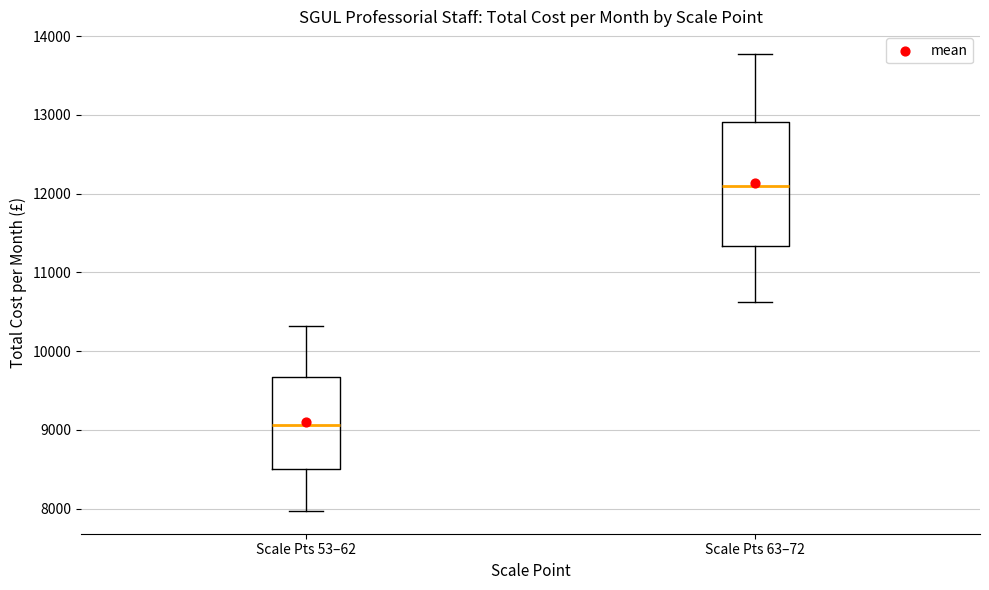

Reading left to right, read every box against the y-axis: the position of its median line, the range the box covers, and the ends of its whiskers. The values are not printed on the chart, so give them approximately, as read against the axis.

Scale Pts 53–62: median 9100, box 8500 to 9700, whiskers 8000 to 10300
Scale Pts 63–72: median 12100, box 11300 to 12900, whiskers 10600 to 13800